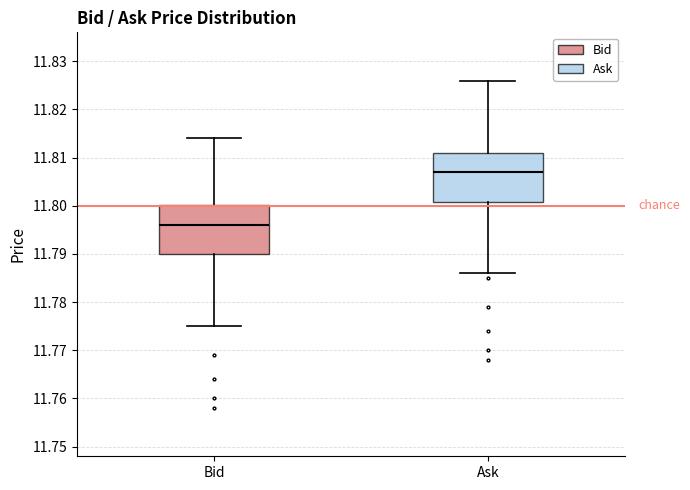

Which box has the highest median line?

Ask